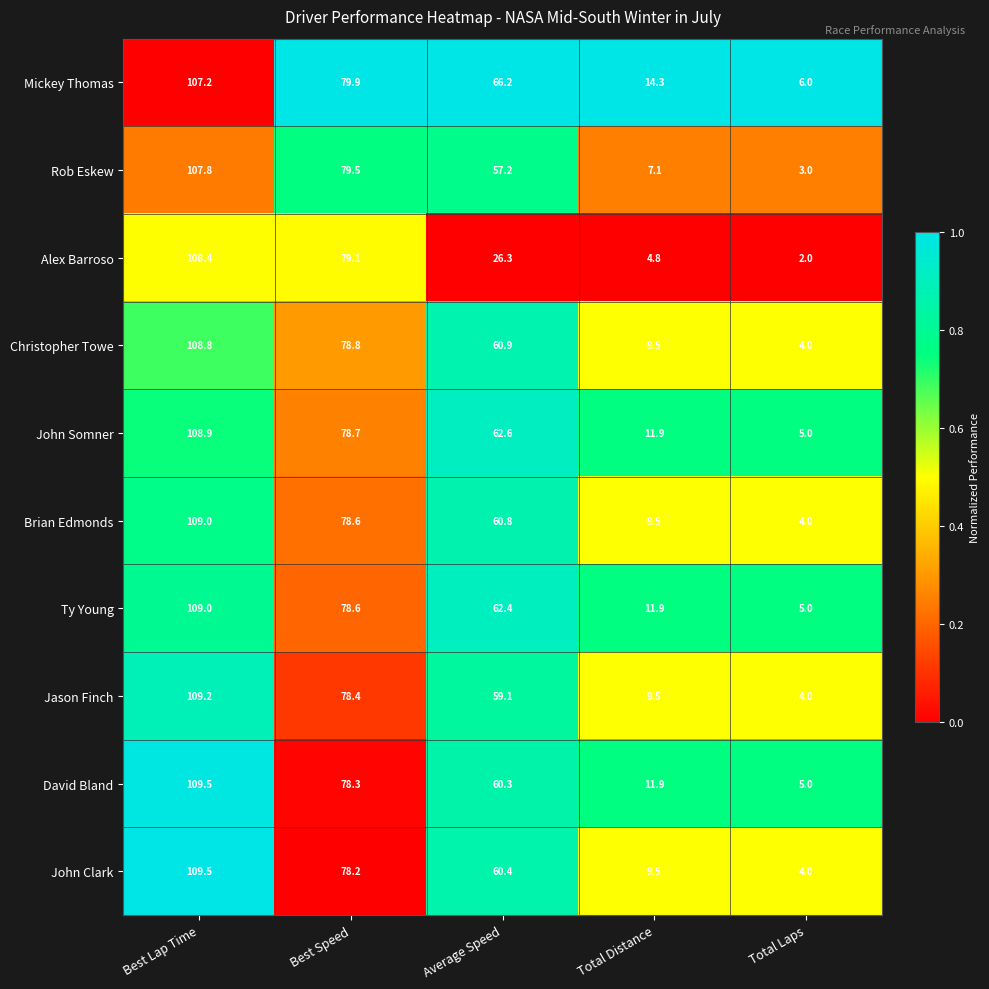

What is the total value across all series at Best Speed?

788.1